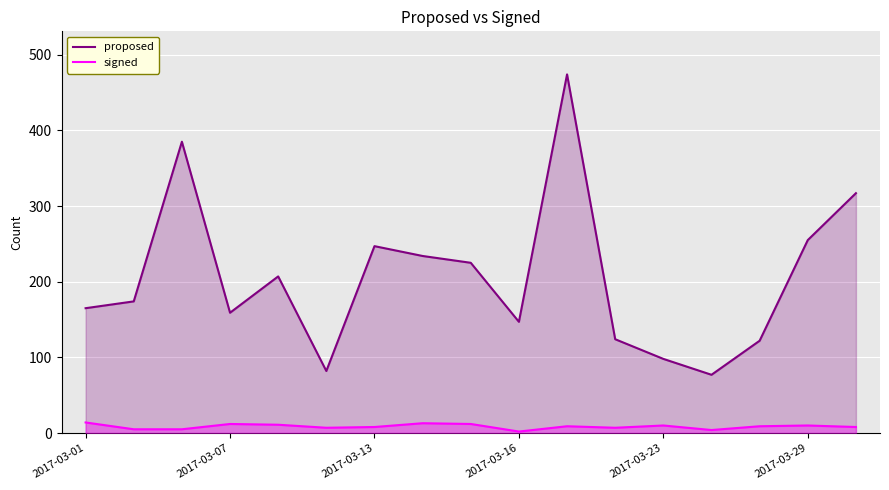

At 2017-03-13, list the series in order from smallest to largest.

signed, proposed